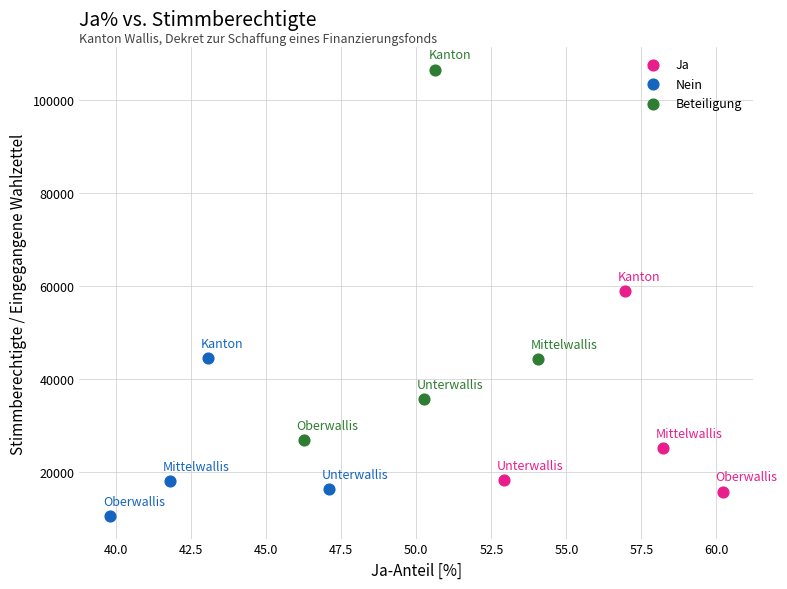

Which series reaches the maximum Y coordinate?

Beteiligung